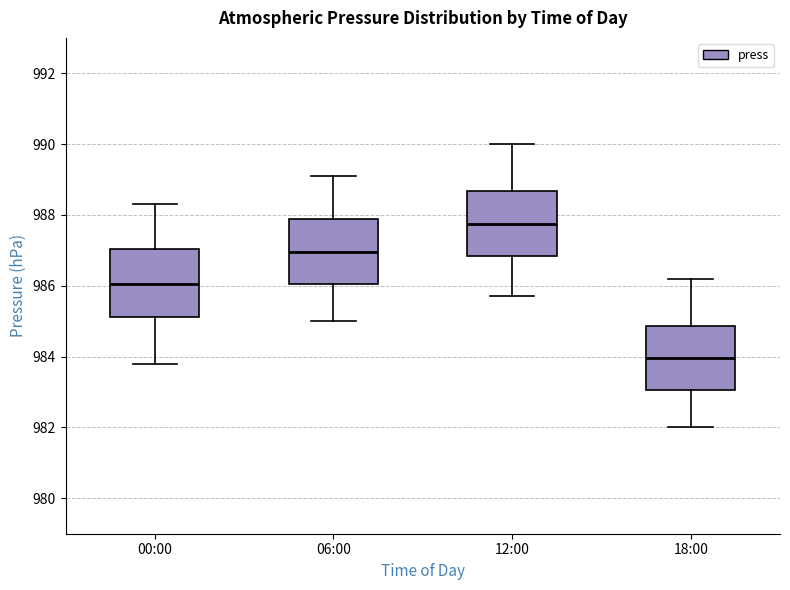

Reading left to right, read every box against the y-axis: the position of its median line, the range the box covers, and the ends of its whiskers. The values are not printed on the chart, so give them approximately, as read against the axis.

00:00: median 986.0, box 985.2 to 987.0, whiskers 983.8 to 988.4
06:00: median 987.0, box 986.0 to 987.8, whiskers 985.0 to 989.2
12:00: median 987.8, box 986.8 to 988.6, whiskers 985.8 to 990.0
18:00: median 984.0, box 983.0 to 984.8, whiskers 982.0 to 986.2